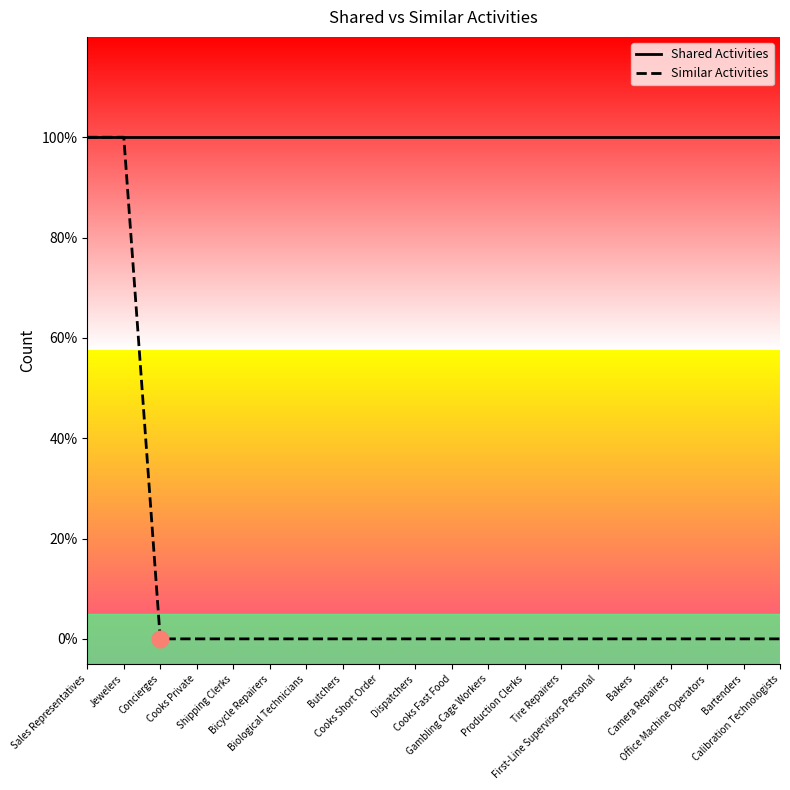

Where is Similar Activities nearest to the value 0?

Concierges